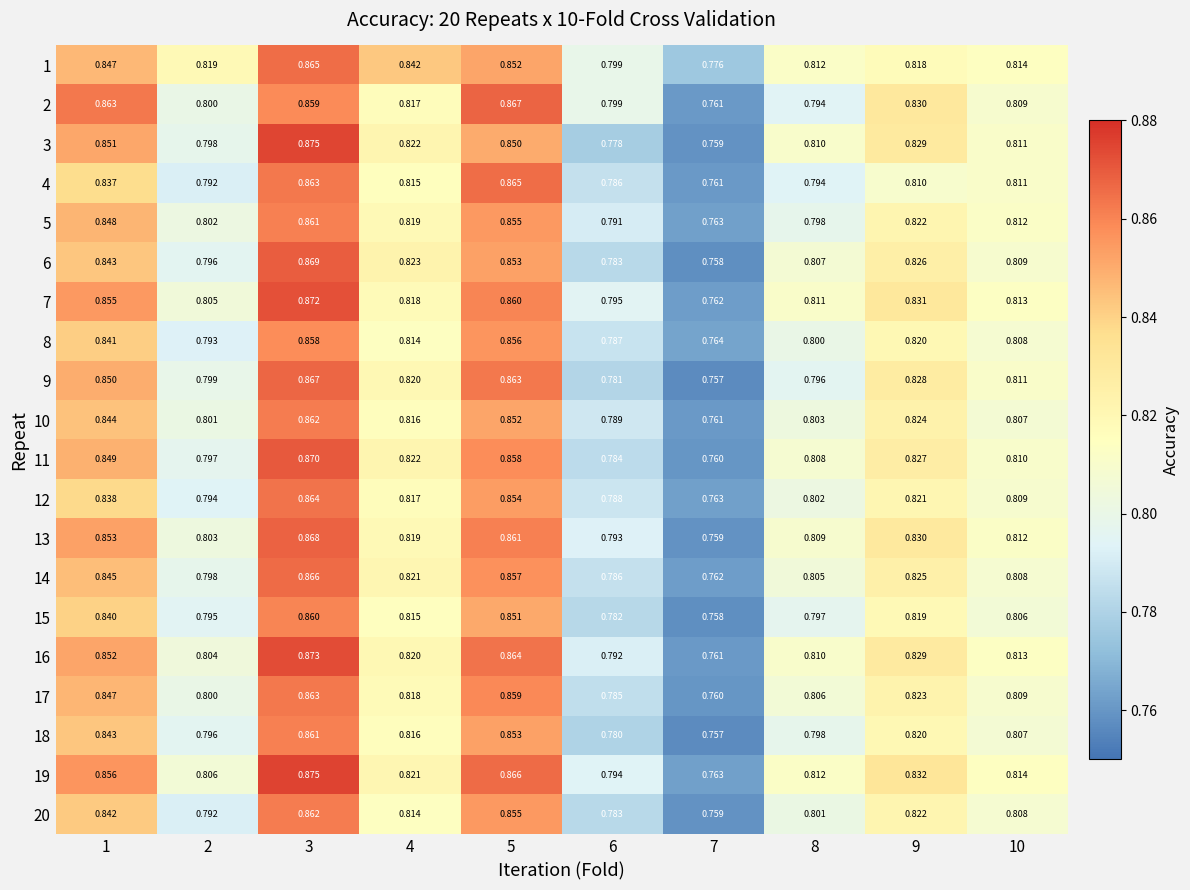

Is the value of 4 at 8 greater than the value of 2 at 7?

Yes